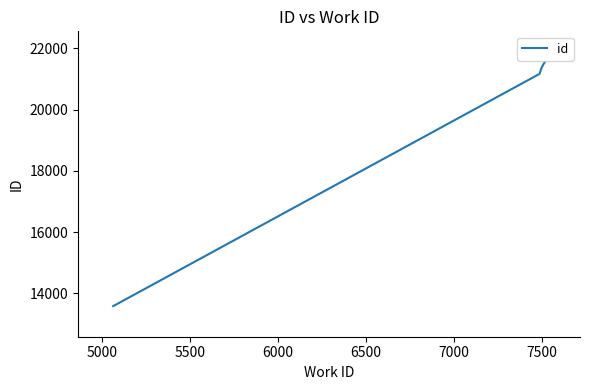

What is the greatest value displayed?

21558